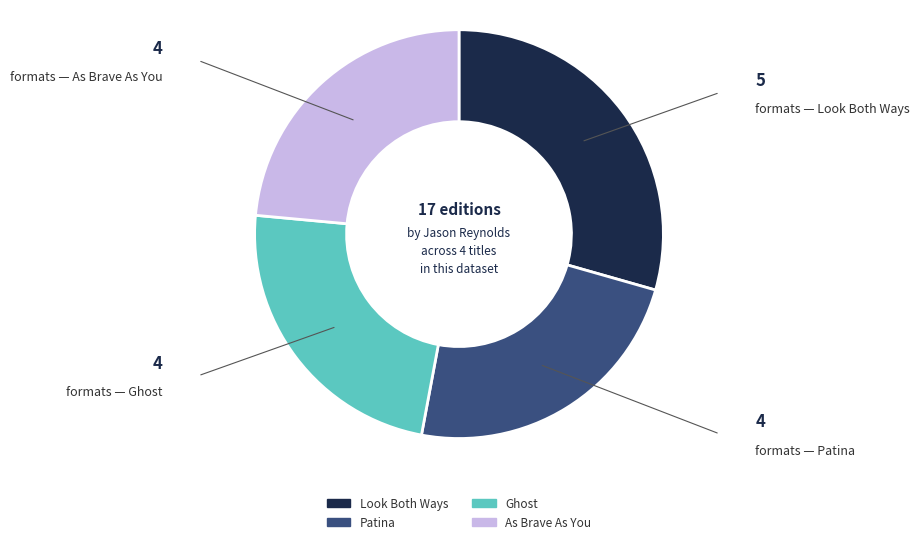

Does any single category account for the majority?

No